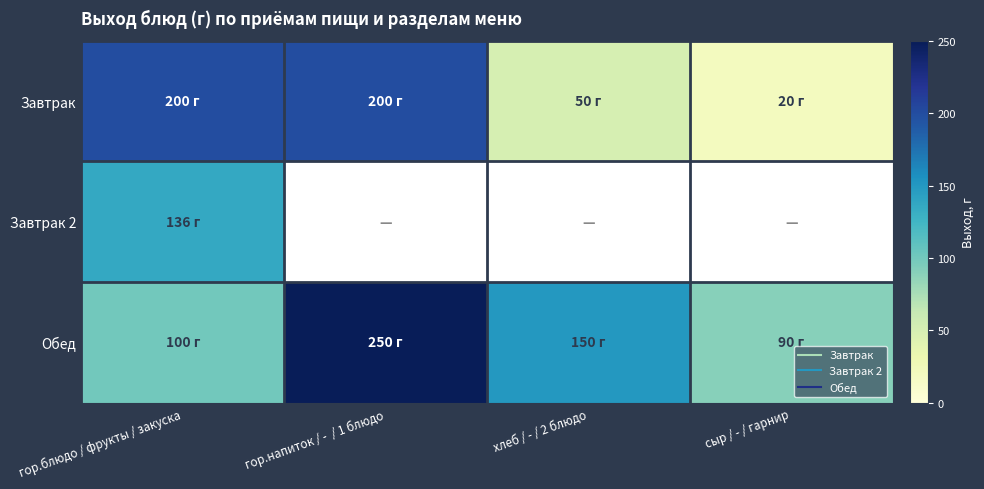

At which category does the chart reach its peak across all series?

гор.напиток / -  / 1 блюдо